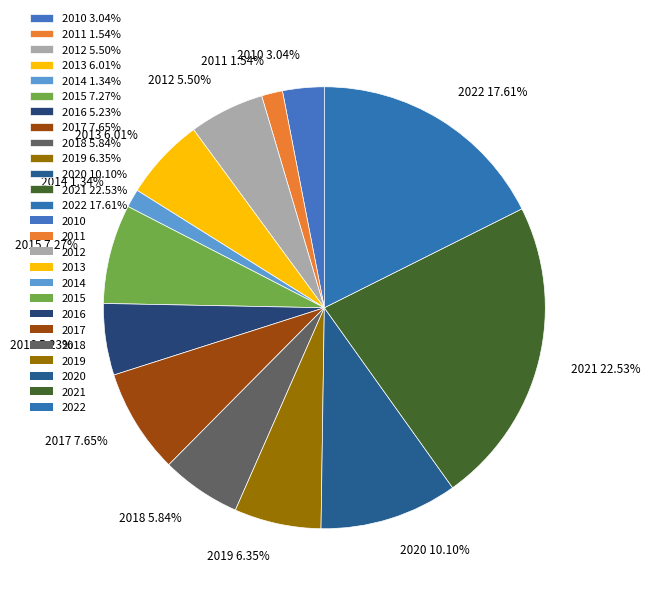

Does any single category account for the majority?

No